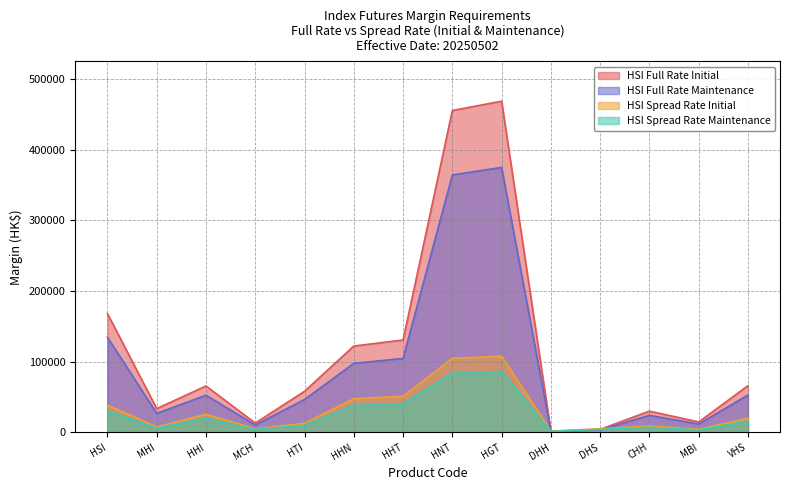

Reading left to right, extract all data points from this chart.

HSI Full Rate Initial: HSI=168112	MHI=33622	HHI=65635	MCH=13127	HTI=58094	HHN=122107	HHT=130699	HNT=455285	HGT=468519	DHH=1489	DHS=4269	CHH=30044	MBI=14776	VHS=66074
HSI Full Rate Maintenance: HSI=134489	MHI=26897	HHI=52508	MCH=10501	HTI=46475	HHN=97685	HHT=104559	HNT=364228	HGT=374815	DHH=1191	DHS=3415	CHH=24035	MBI=11820	VHS=52859
HSI Spread Rate Initial: HSI=38703	MHI=7740	HHI=25602	MCH=5120	HTI=12781	HHN=47627	HHT=50978	HNT=104724	HGT=107769	DHH=1795	DHS=5133	CHH=9017	MBI=4442	VHS=19830
HSI Spread Rate Maintenance: HSI=30962	MHI=6192	HHI=20481	MCH=4096	HTI=10224	HHN=38101	HHT=40782	HNT=83779	HGT=86215	DHH=1436	DHS=4106	CHH=7213	MBI=3553	VHS=15864